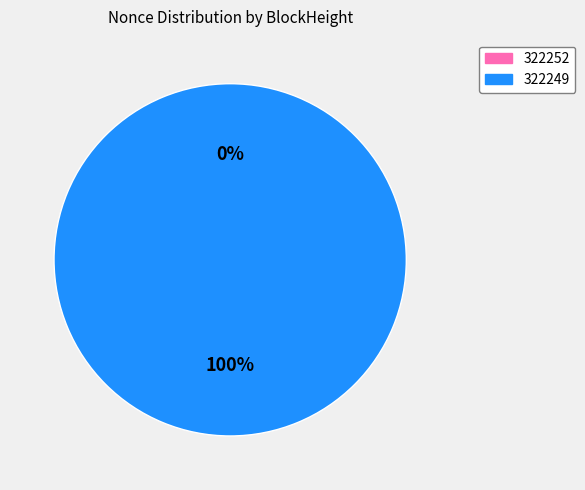

Is it true that 322252 is 1% of the pie?

False